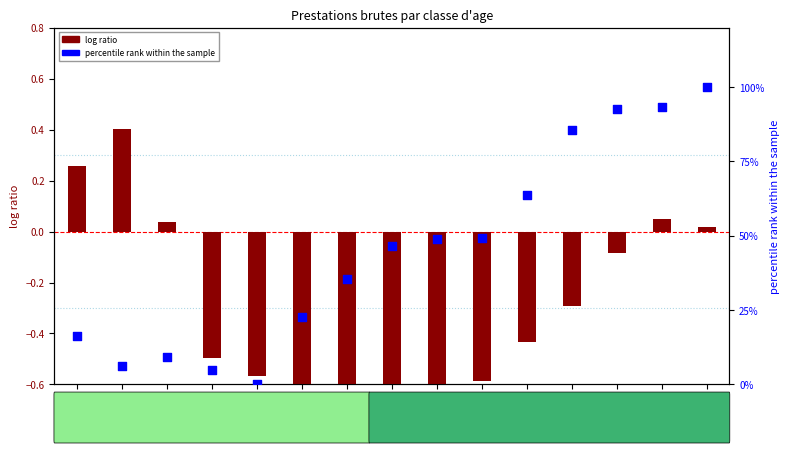

What are all the series names shown in the legend?

log ratio, percentile rank within the sample